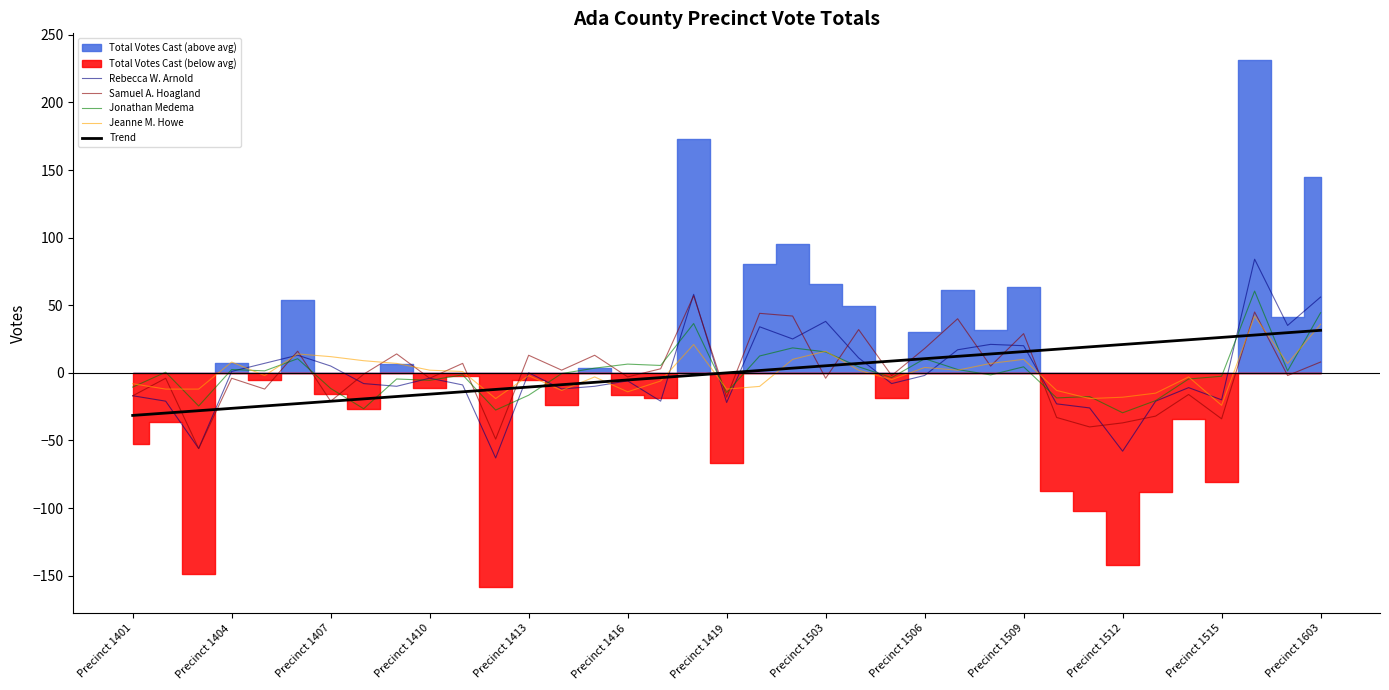

The Rebecca W. Arnold series shows 20.1 at Precinct 1509. True or false?

True